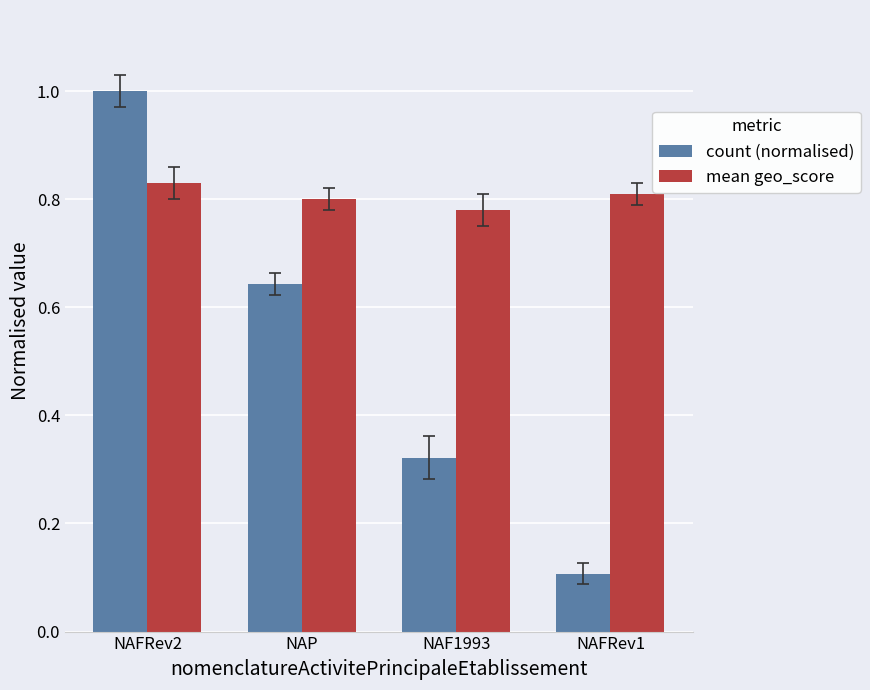

What is the difference between the maximum and minimum values in the count (normalised) series?

0.9